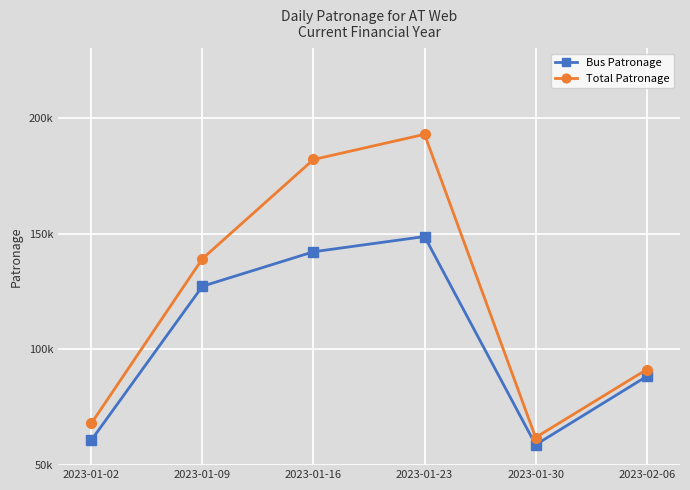

In Bus Patronage, how many points are higher than both neighbors (excluding endpoints)?

1